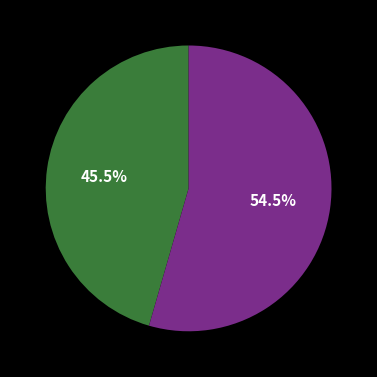

Is there a majority slice in this chart?

Yes